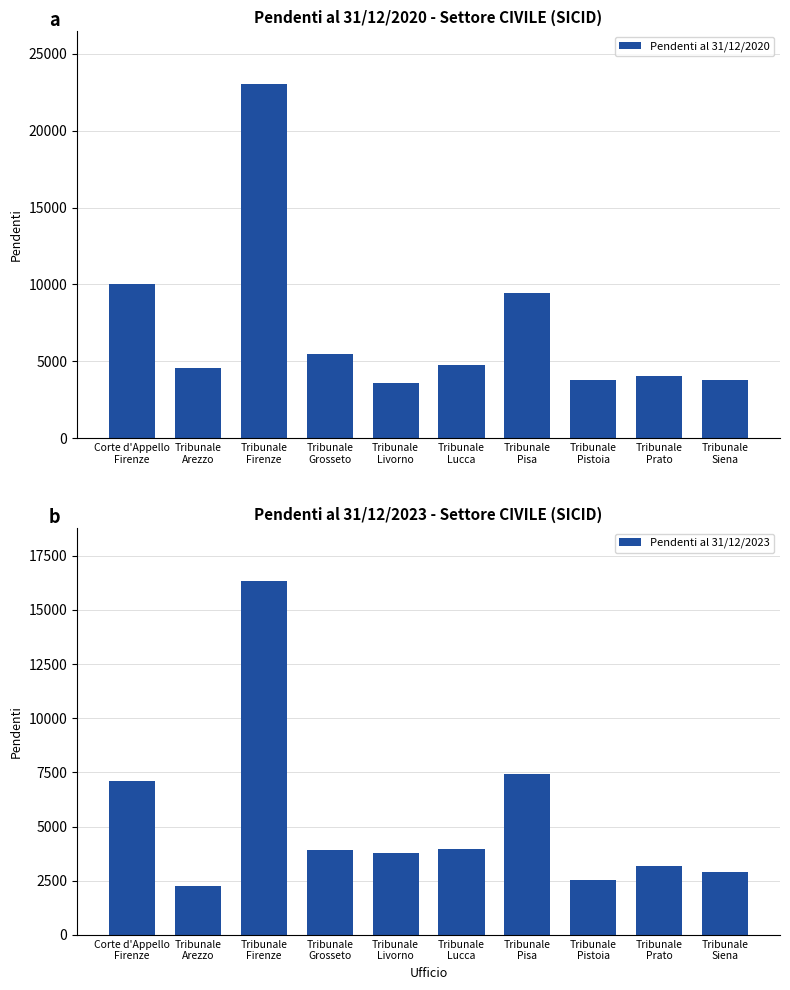

At Tribunale
Pisa, list the series in order from largest to smallest.

Pendenti al 31/12/2020, Pendenti al 31/12/2023